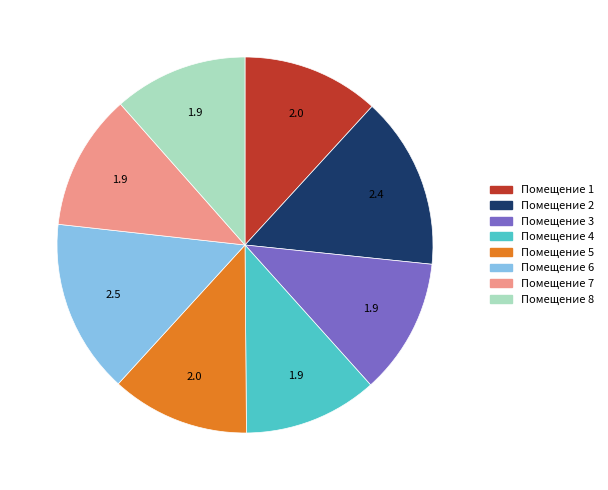

Approximately how many times larger is the value at Помещение 1 compared to Помещение 5?

1.0